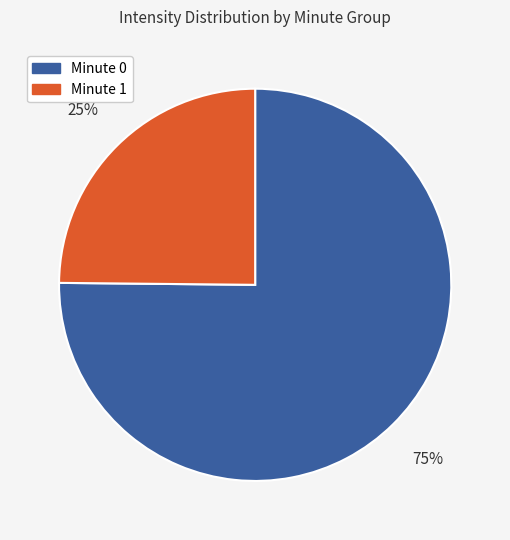

Which has a higher value, Minute 0 or Minute 1?

Minute 0